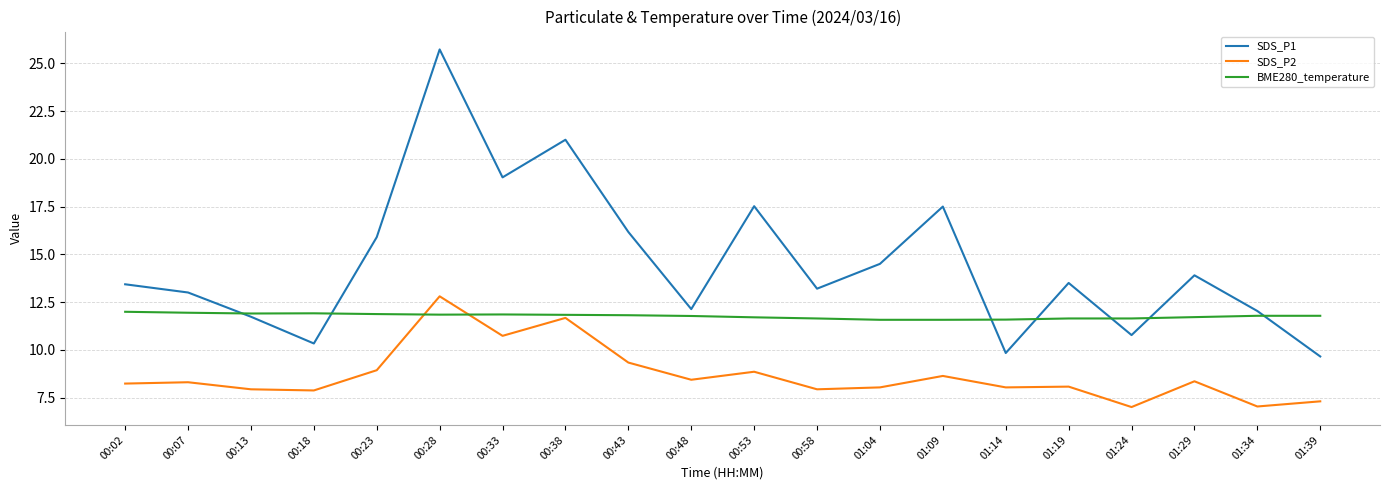

Which label corresponds to the largest value in the chart?

00:28